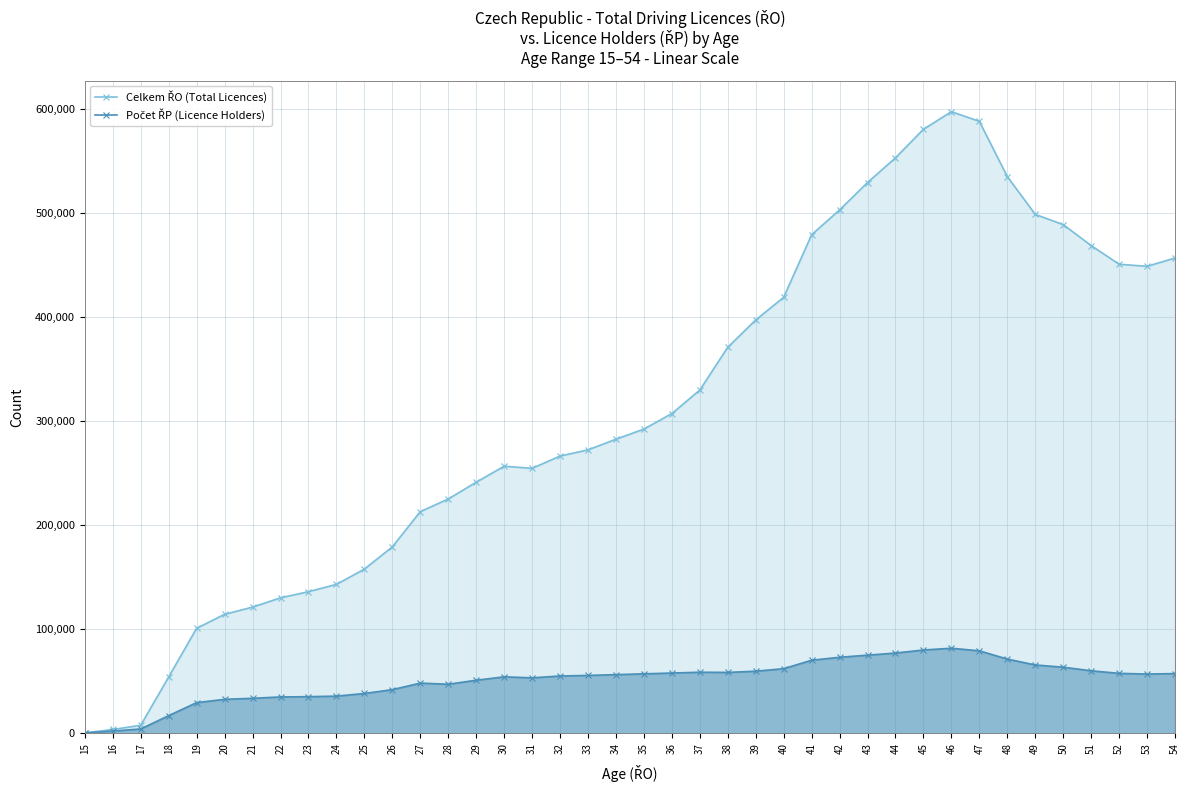

Which series has the largest range (max minus min)?

Celkem ŘO (Total Licences)